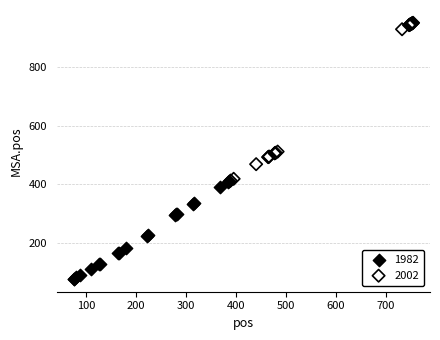

Which series reaches the minimum Y coordinate?

1982